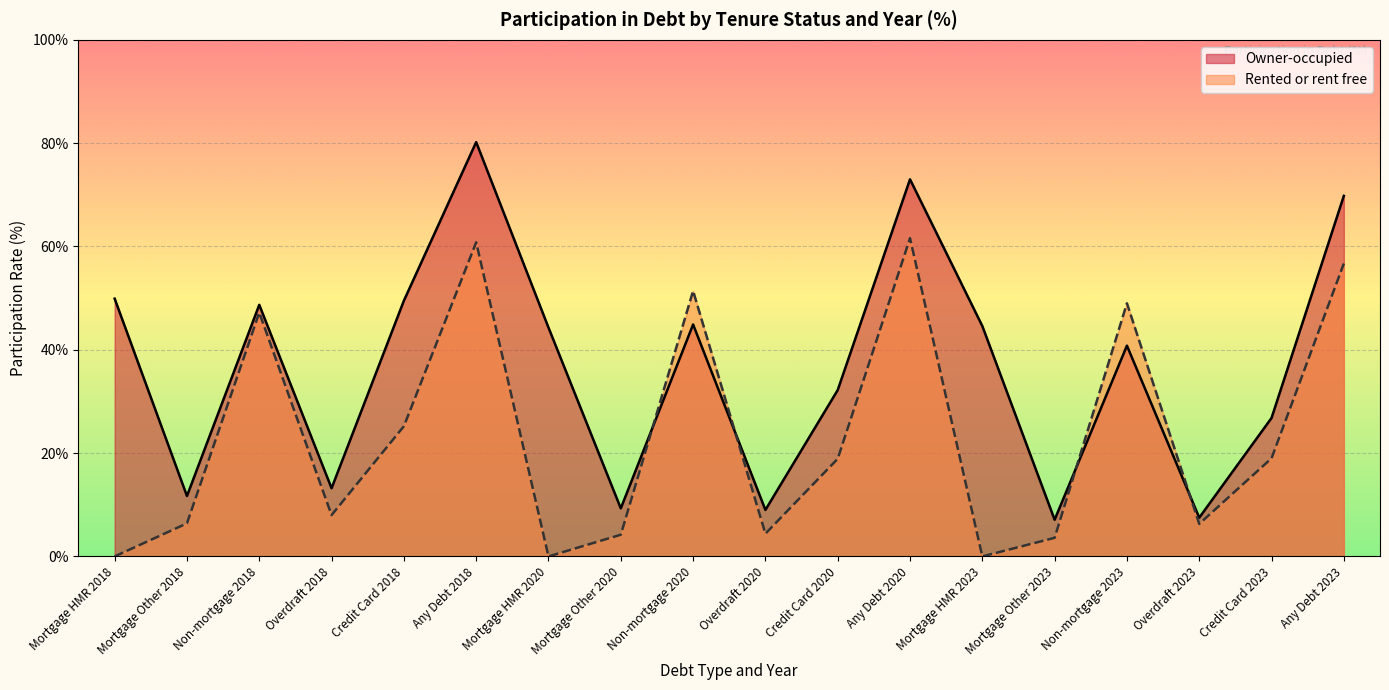

Reading left to right, transcribe all the data shown in this chart.

Owner-occupied: Mortgage HMR 2018=49.9	Mortgage Other 2018=11.7	Non-mortgage 2018=48.7	Overdraft 2018=13.2	Credit Card 2018=49.5	Any Debt 2018=80.2	Mortgage HMR 2020=44.3	Mortgage Other 2020=9.3	Non-mortgage 2020=44.9	Overdraft 2020=9.0	Credit Card 2020=32.2	Any Debt 2020=73.0	Mortgage HMR 2023=44.6	Mortgage Other 2023=7.1	Non-mortgage 2023=40.8	Overdraft 2023=7.5	Credit Card 2023=26.8	Any Debt 2023=69.8
Rented or rent free: Mortgage HMR 2018=0.0	Mortgage Other 2018=6.4	Non-mortgage 2018=47.2	Overdraft 2018=8.0	Credit Card 2018=25.2	Any Debt 2018=60.8	Mortgage HMR 2020=0.0	Mortgage Other 2020=4.2	Non-mortgage 2020=51.4	Overdraft 2020=4.4	Credit Card 2020=18.9	Any Debt 2020=61.6	Mortgage HMR 2023=0.0	Mortgage Other 2023=3.6	Non-mortgage 2023=49.0	Overdraft 2023=6.3	Credit Card 2023=19.0	Any Debt 2023=56.7